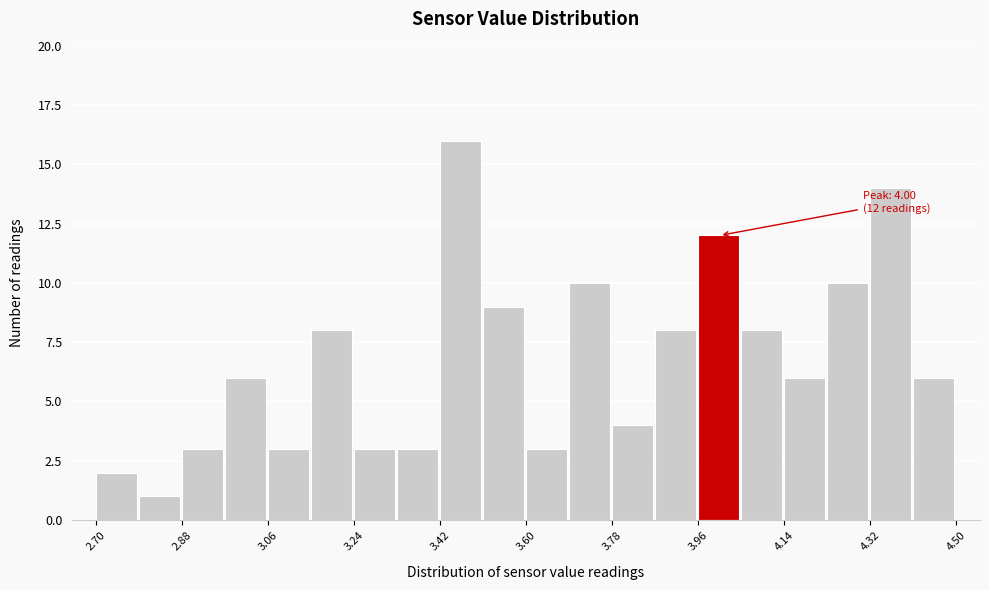

Over which range of the x-axis is the bar tallest?

3.42 to 3.51